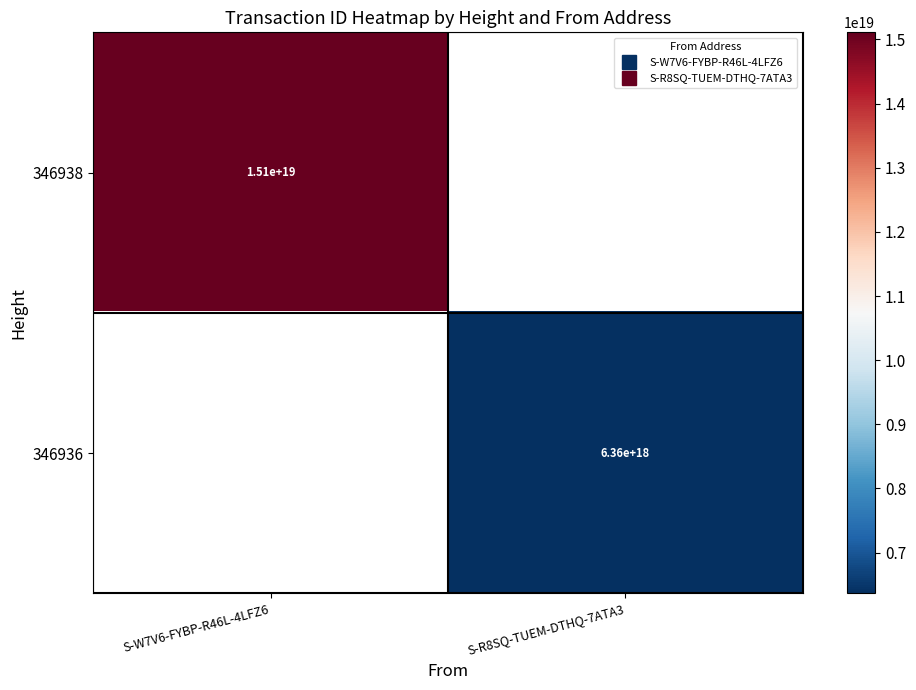

Is the value of 346936 at S-W7V6-FYBP-R46L-4LFZ6 greater than the value of 346938 at S-R8SQ-TUEM-DTHQ-7ATA3?

No